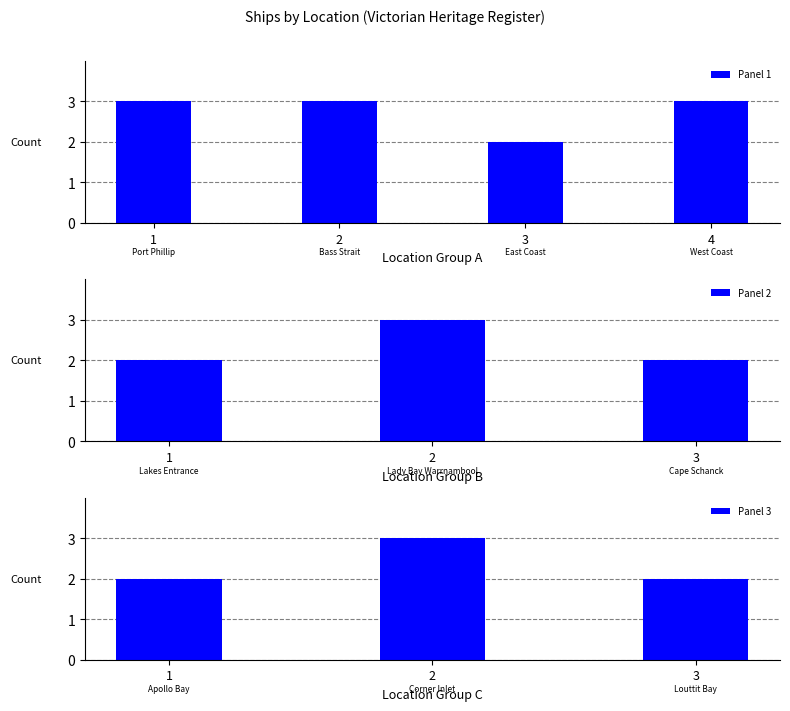

What is the minimum value shown in the chart?

2